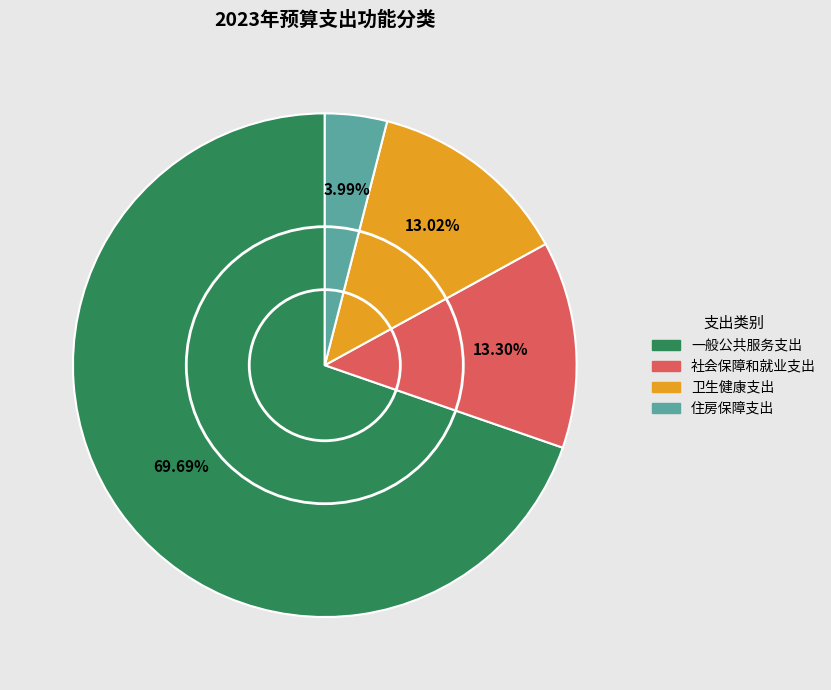

What percentage do 社会保障和就业支出 and 住房保障支出 together represent?

17.3%